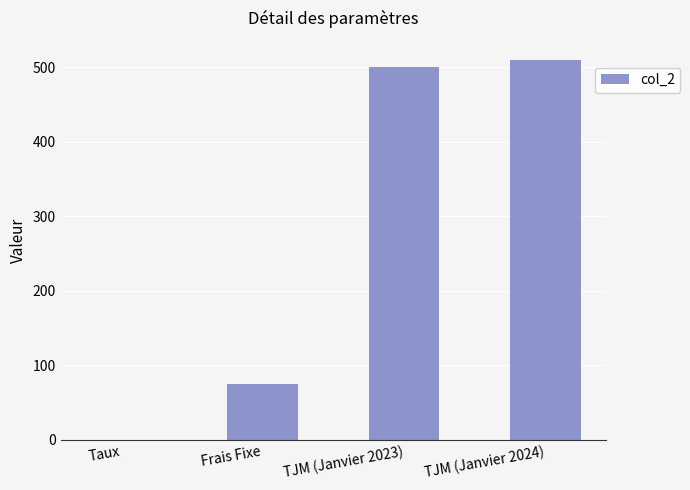

The chart shows a value of 75.0 at Frais Fixe. True or false?

True